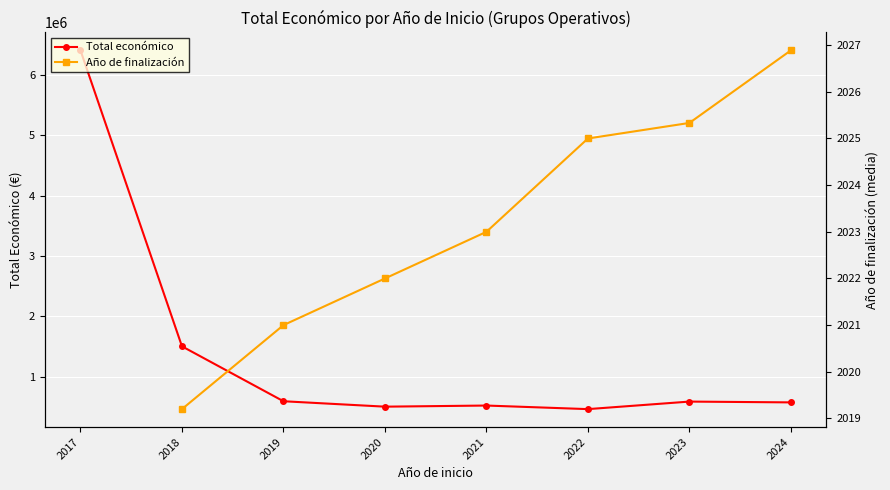

True or false: Año de finalización and Total económico cross at least once.

False